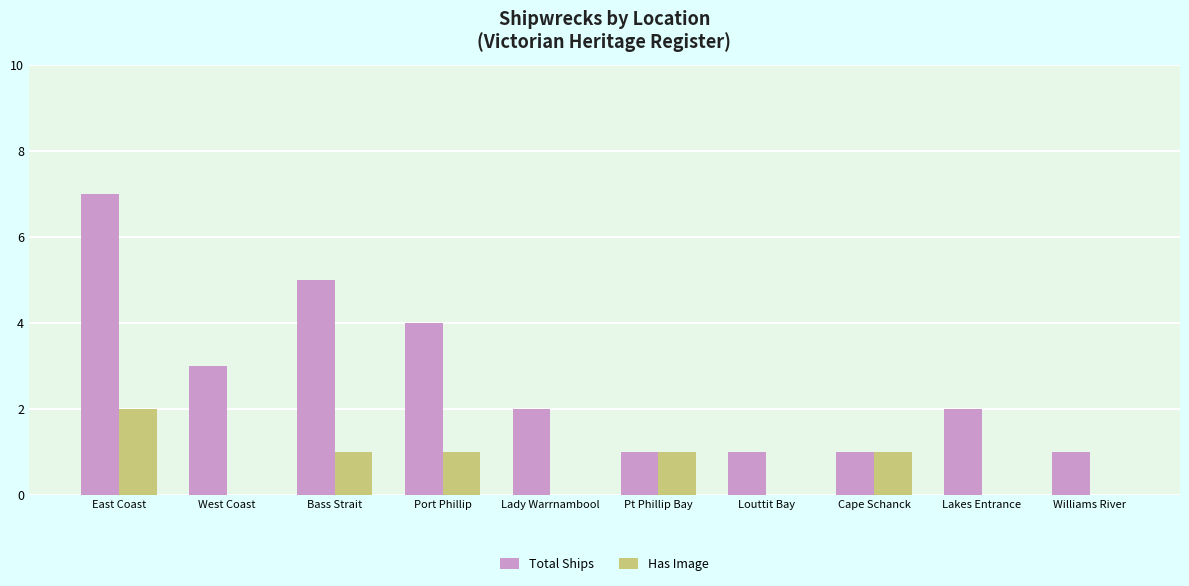

What are all the series names shown in the legend?

Total Ships, Has Image